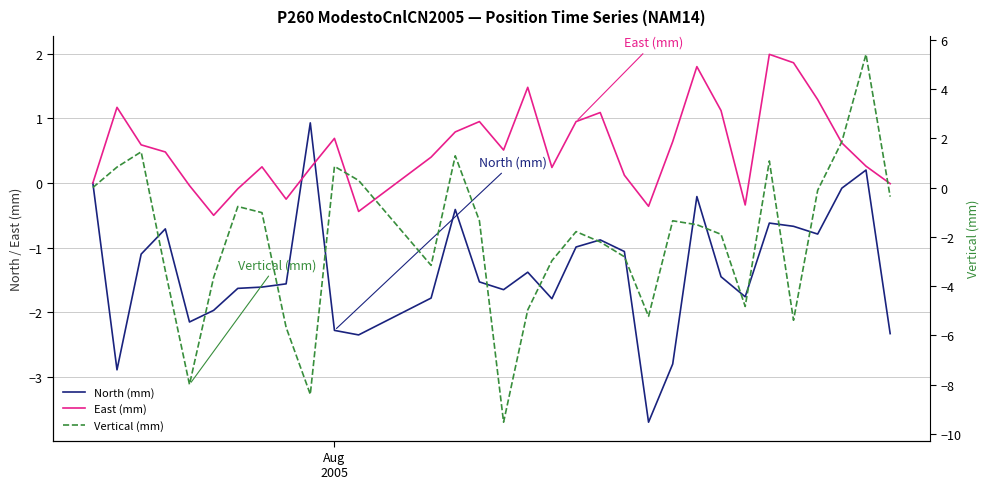

What is the sum of all North (mm) values?

-43.0